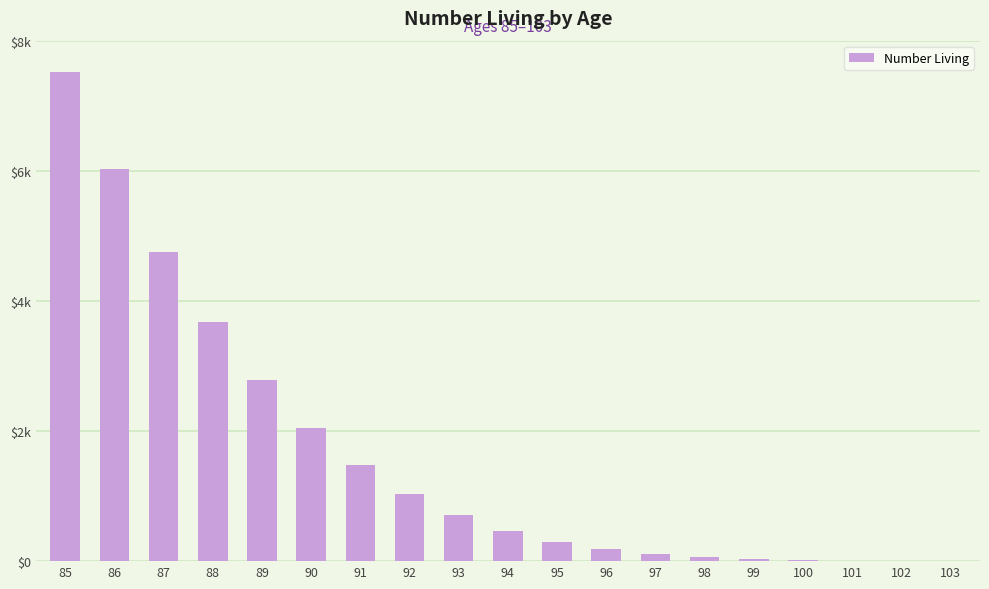

What is the maximum value shown in the chart?

7515